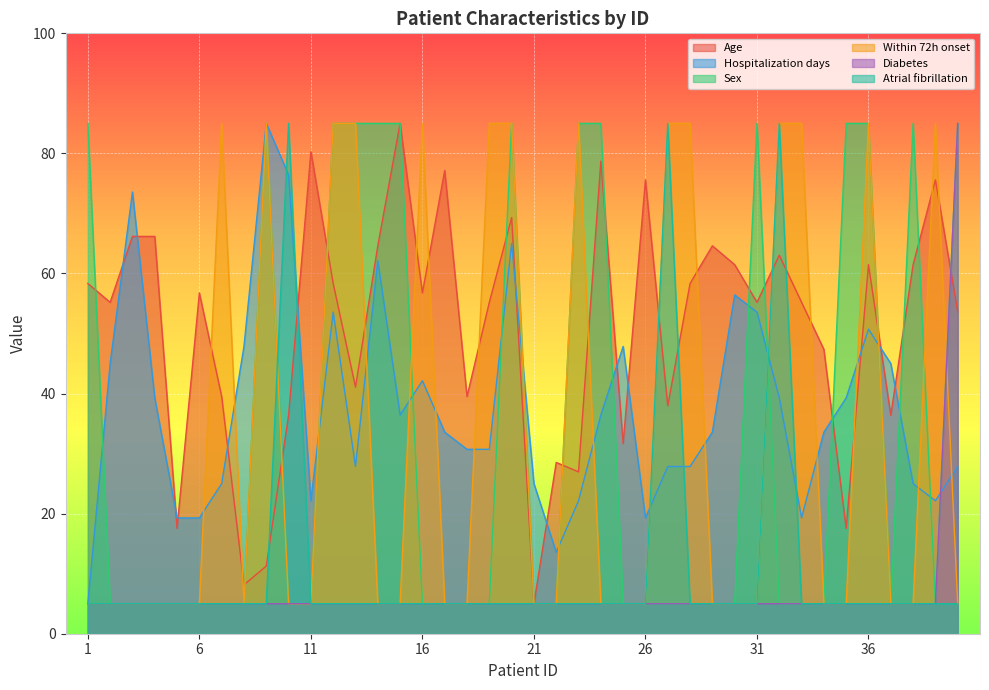

True or false: Atrial fibrillation and Age cross at least once.

True